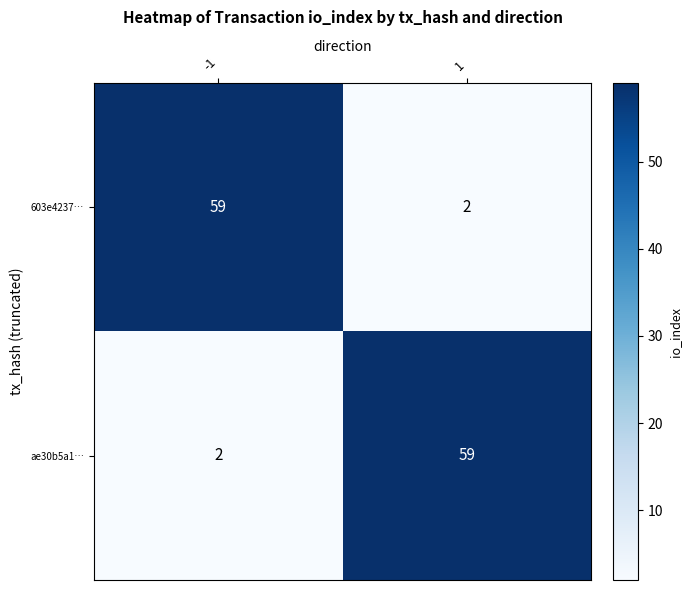

How many categories are shown in the chart?

2